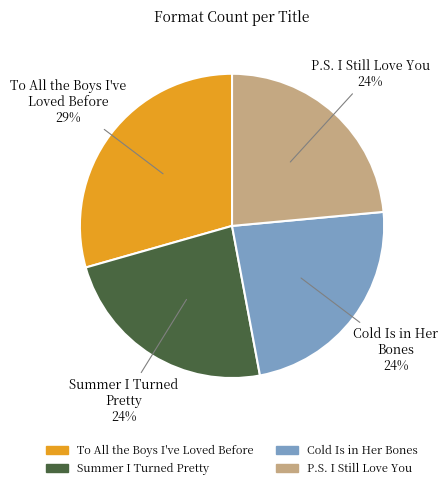

How many slices are in this pie chart?

4